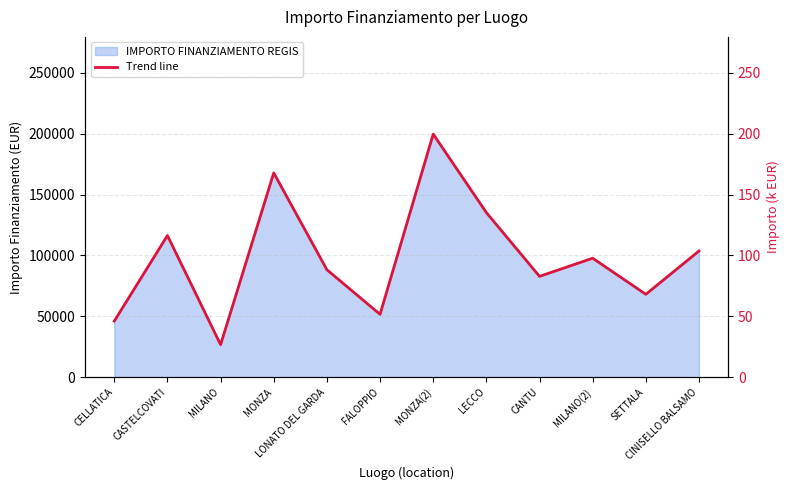

Reading right to left, transcribe all the data shown in this chart.

103.6	68.1	97.7	82.8	135.2	199.6	51.6	88.2	167.7	26.7	116.3	46.0